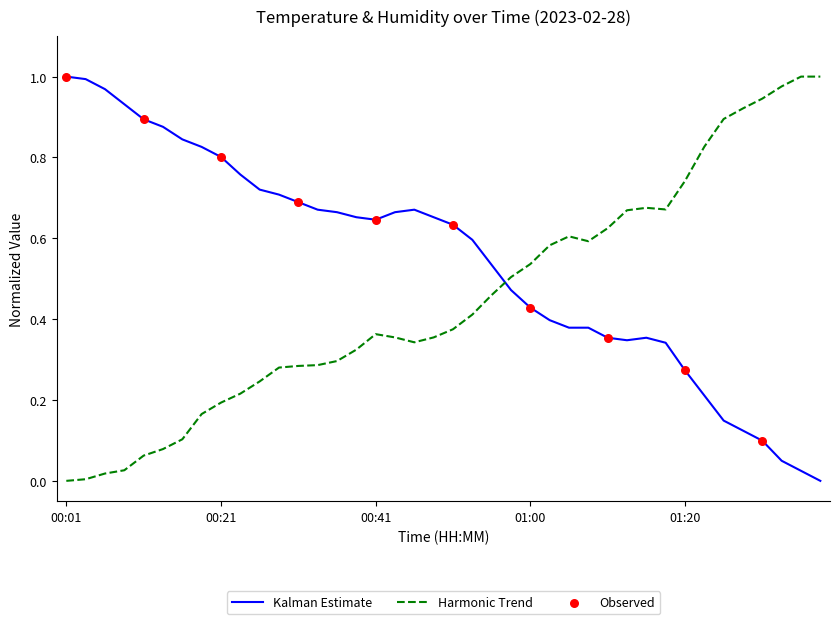

Which series has the largest total across all categories?

Kalman Estimate